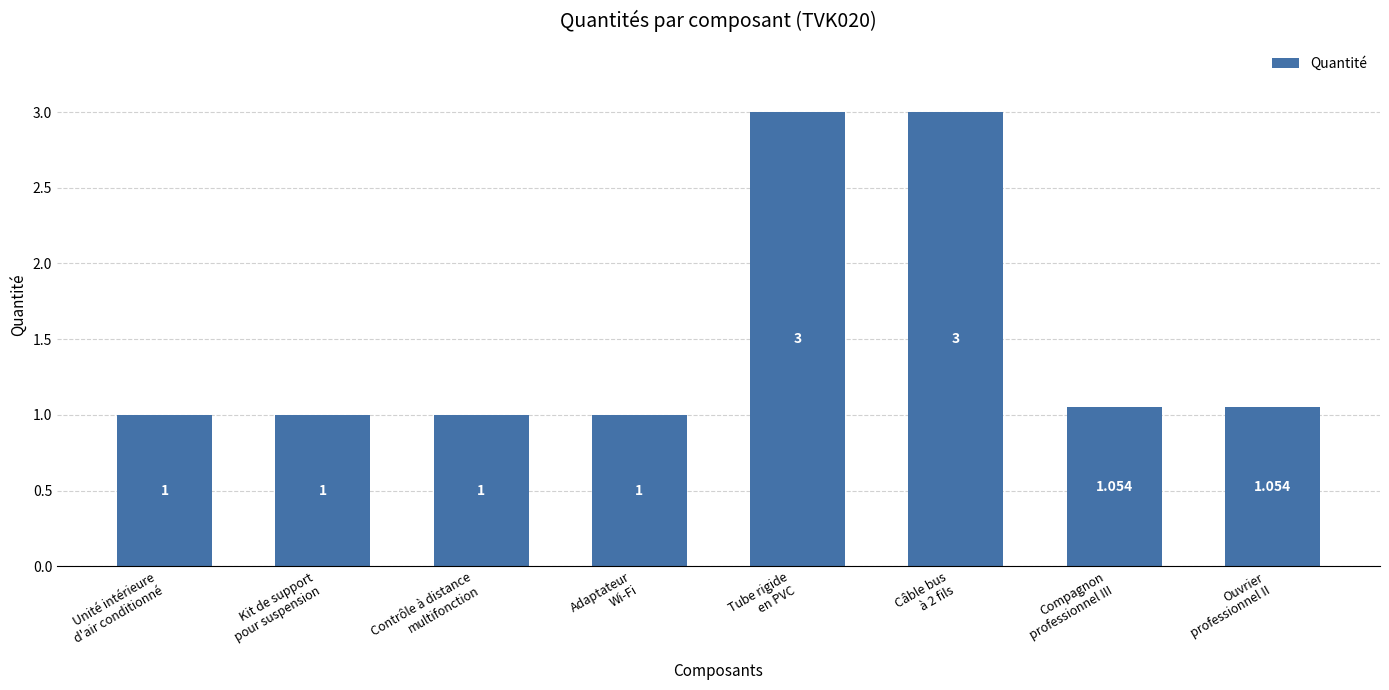

What is the minimum value shown in the chart?

1.0